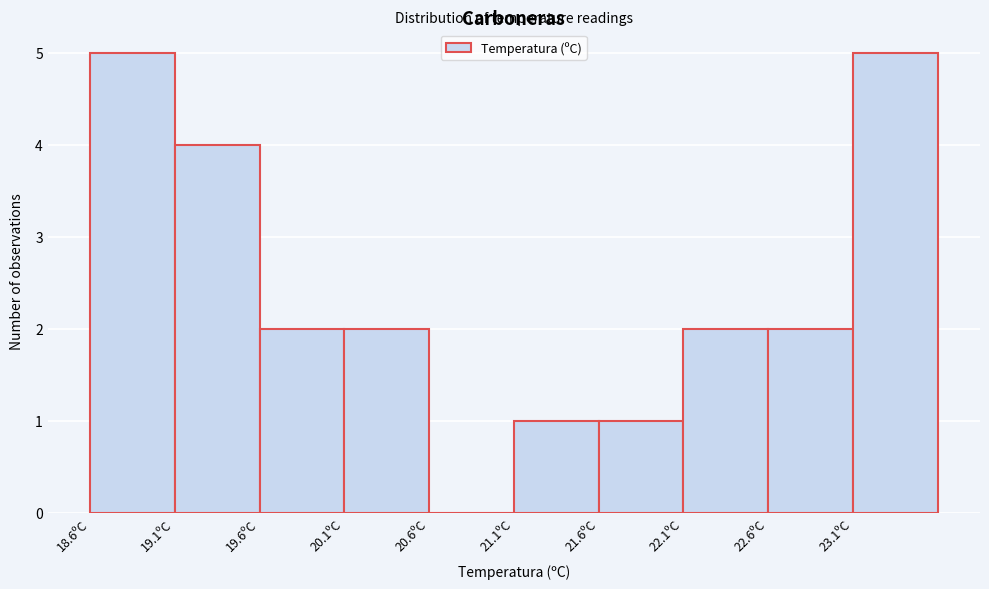

Reading left to right, list every bar in this chart as the range it spans on the x-axis followed by its height. The values are not printed on the chart, so give them approximately, as read against the axis.

18.6 to 19.1: 5
19.1 to 19.6: 4
19.6 to 20.1: 2
20.1 to 20.6: 2
20.6 to 21.1: 0
21.1 to 21.6: 1
21.6 to 22.1: 1
22.1 to 22.6: 2
22.6 to 23.1: 2
23.1 to 23.6: 5